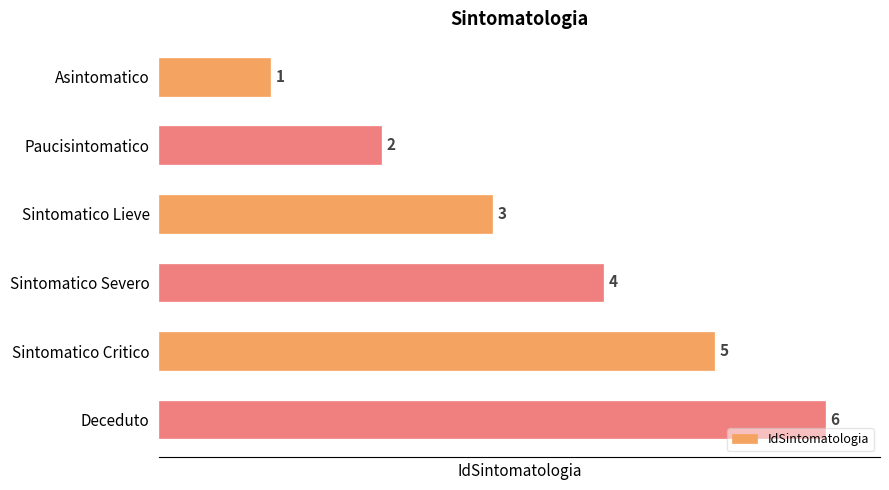

The value at Sintomatico Lieve is 3. True or false?

True